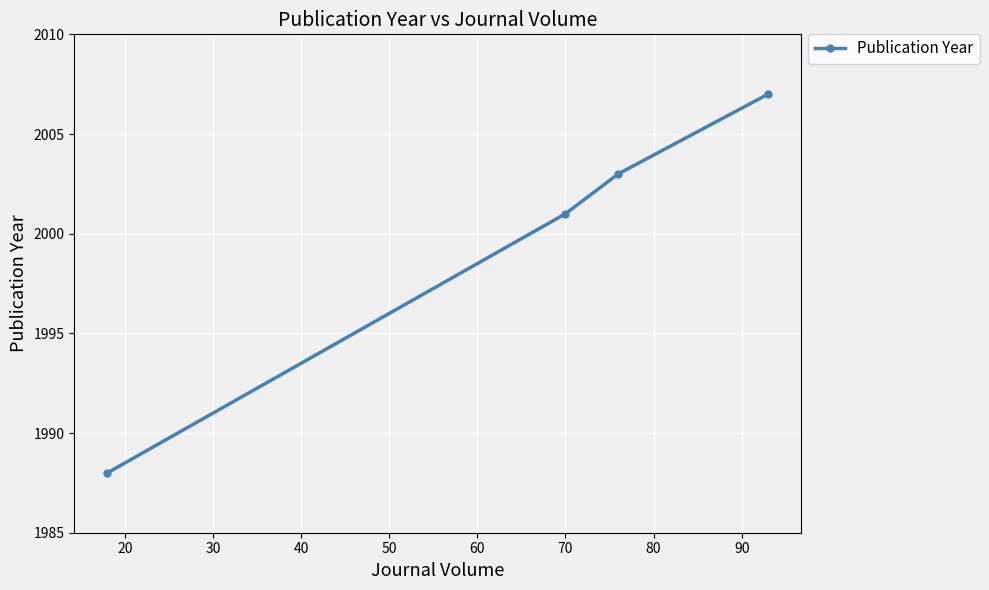

What is the difference between the maximum and minimum values?

19